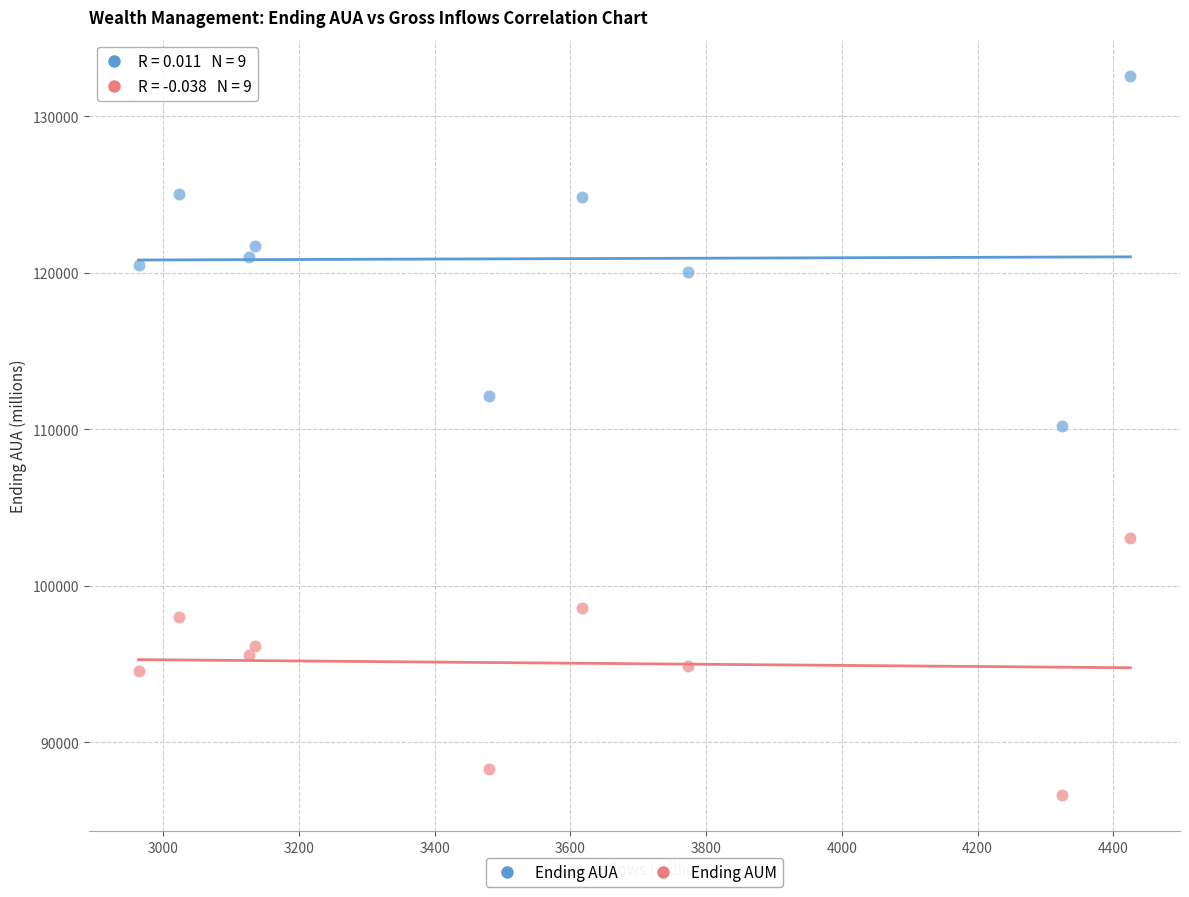

Which series reaches the maximum Y coordinate?

Ending AUA